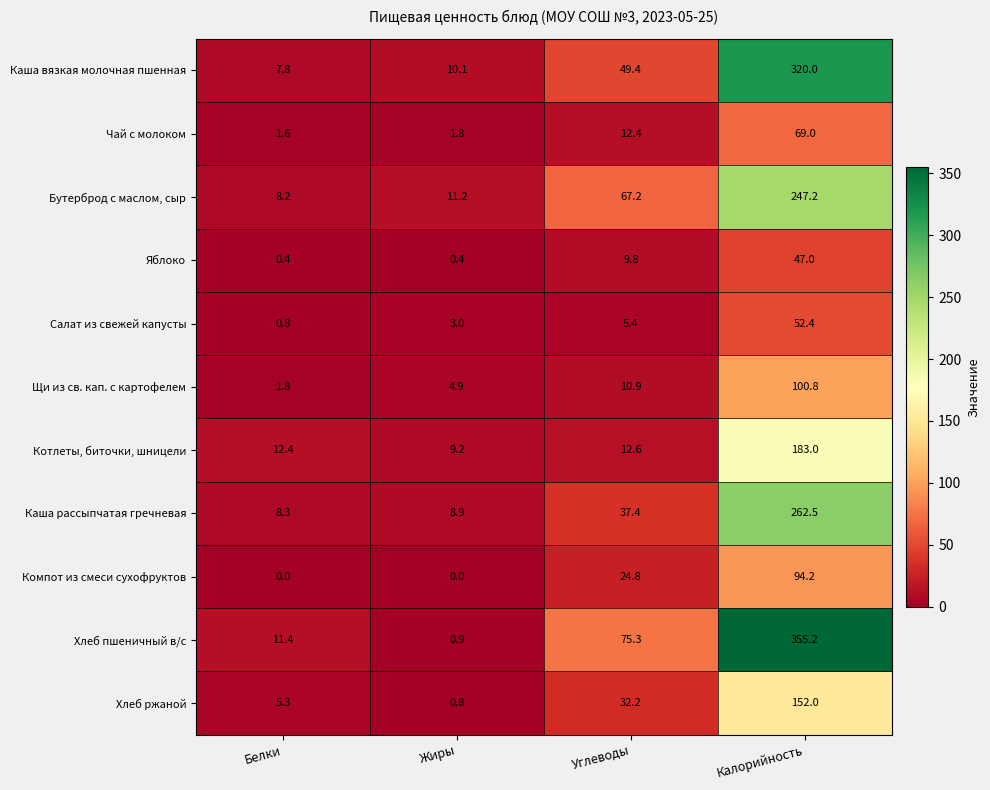

What is the sum of all Чай с молоком values?

84.8